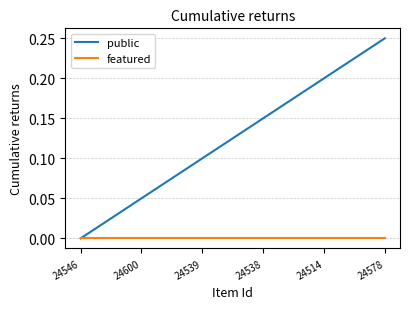

Is the value of featured at 24600 greater than the value of public at 24578?

No